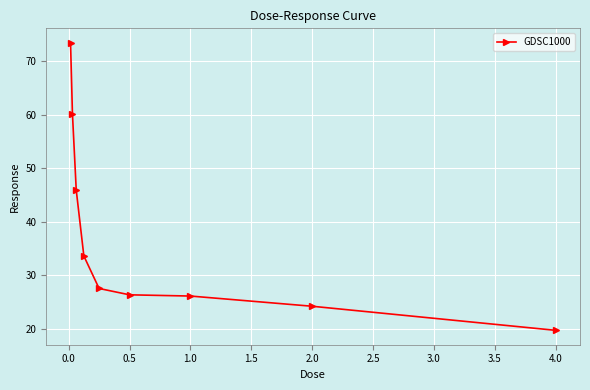

Is this an area chart (filled region under the line)?

No